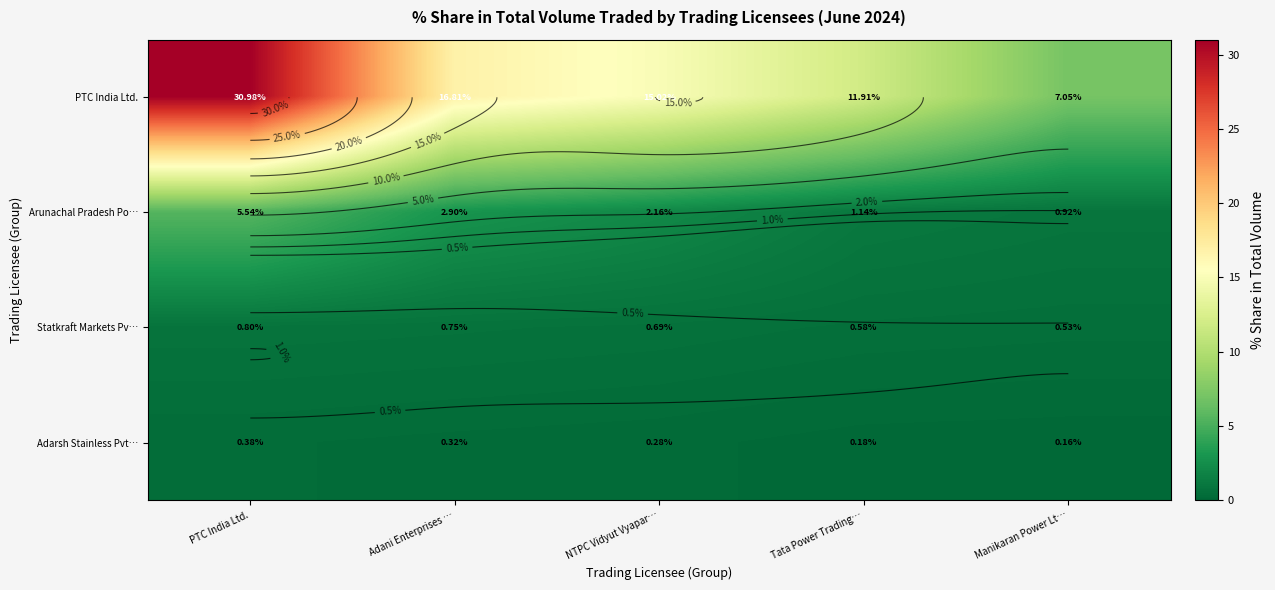

What value does the Statkraft Markets Pv… series have at NTPC Vidyut Vyapar…?

0.7